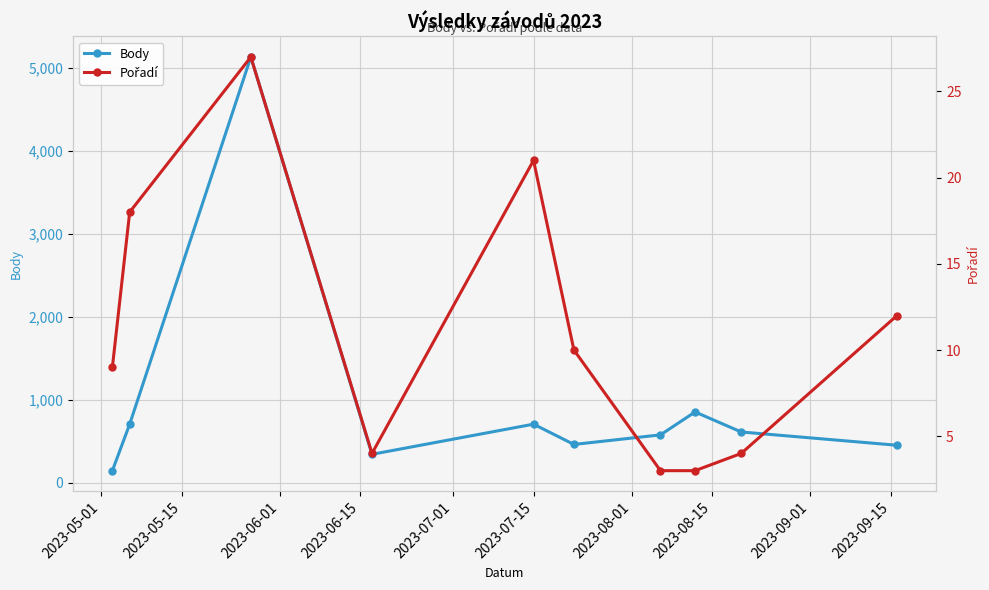

True or false: Body has more than 0 points higher than both neighbors.

True